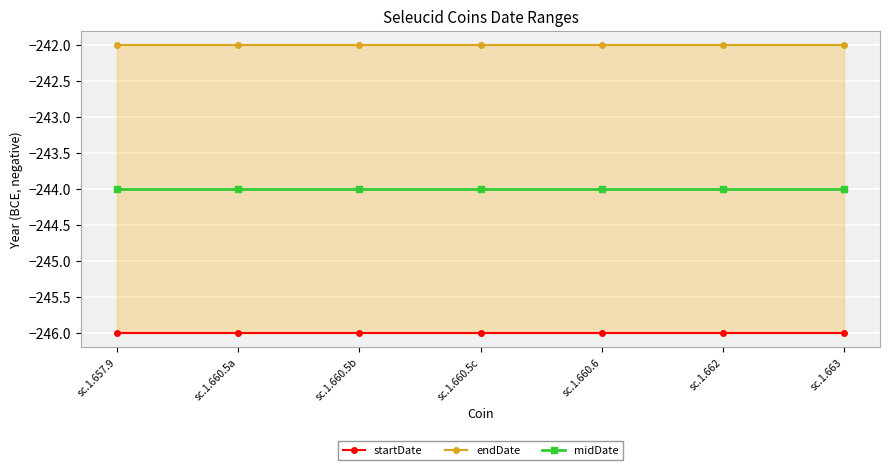

Between sc.1.657.9 and sc.1.660.5a, which is larger?

sc.1.657.9